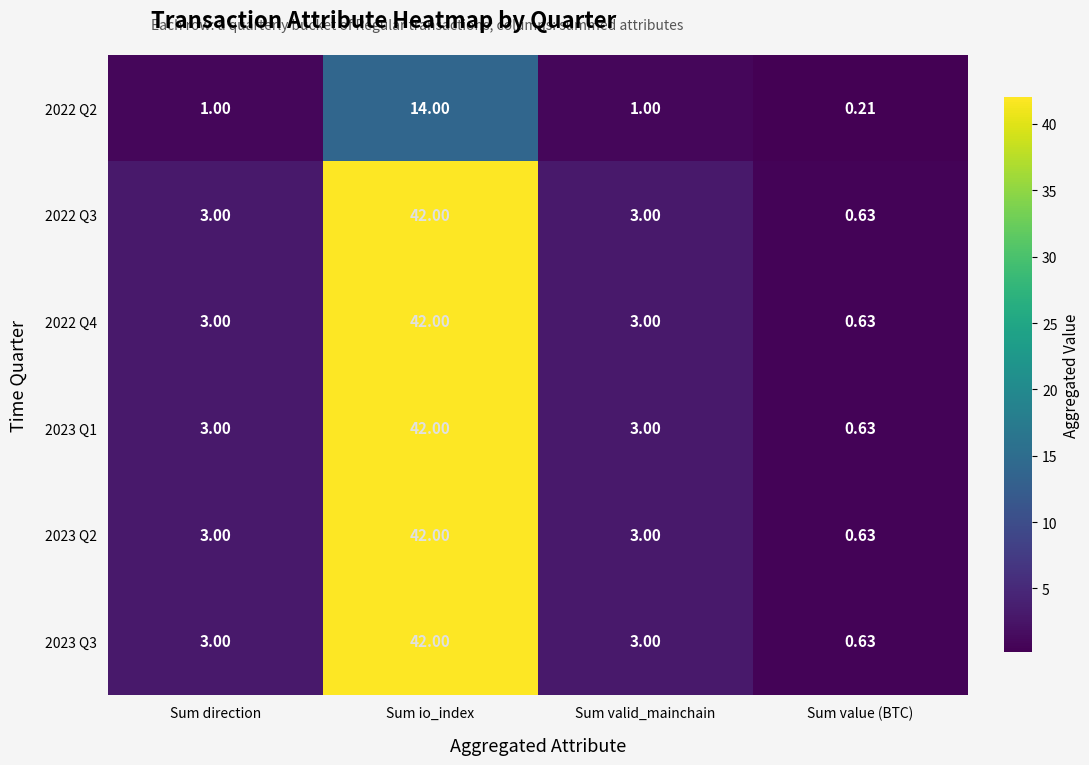

What is the total value across all series at Sum valid_mainchain?

16.0